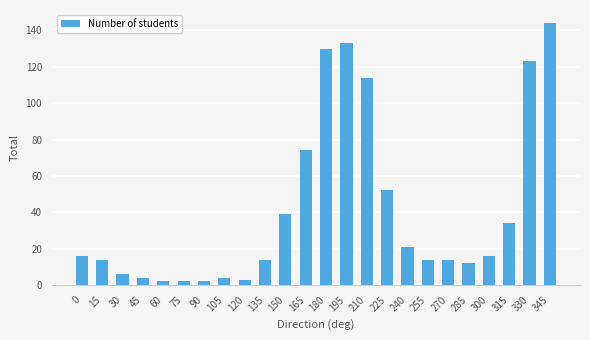

Reading left to right, transcribe all the data shown in this chart.

16	14	6	4	2	2	2	4	3	14	39	74	130	133	114	52	21	14	14	12	16	34	123	144